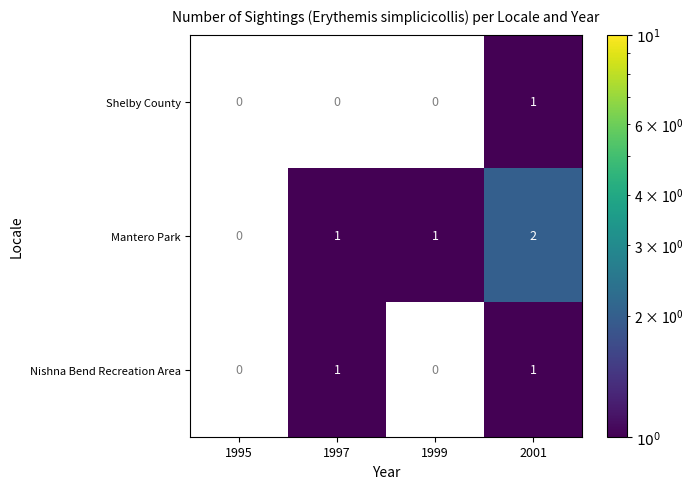

Which series has the largest total across all categories?

Mantero Park